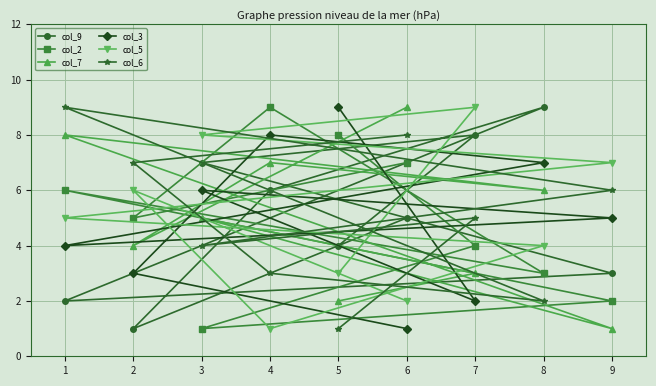

What is the sum of all col_9 values?

45